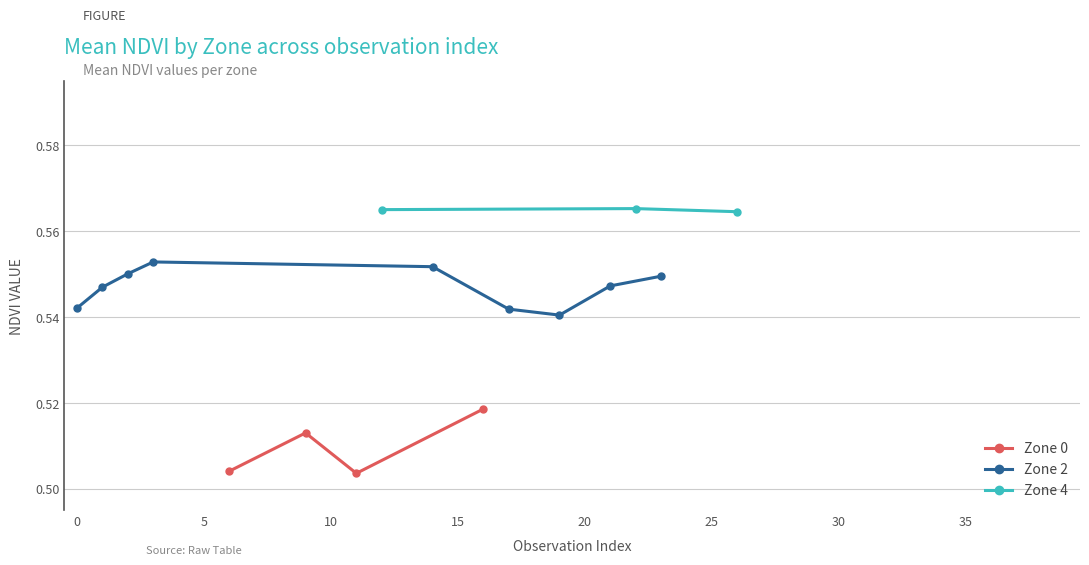

What is the total value across all series at 10?

1.6